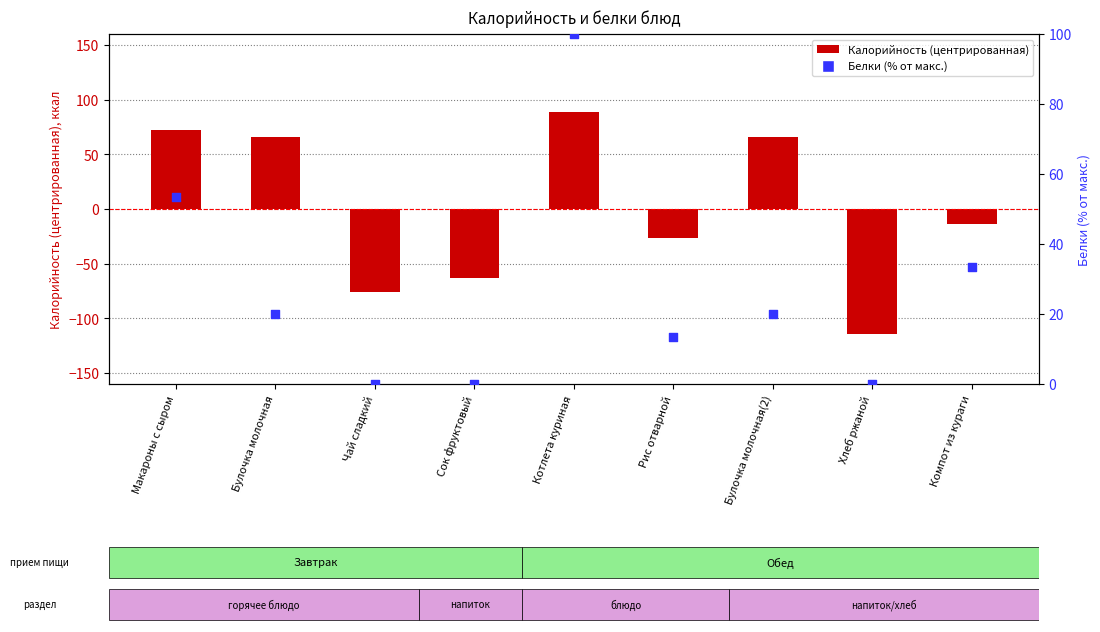

Which series has the widest spread of Y values?

Калорийность (центрированная)